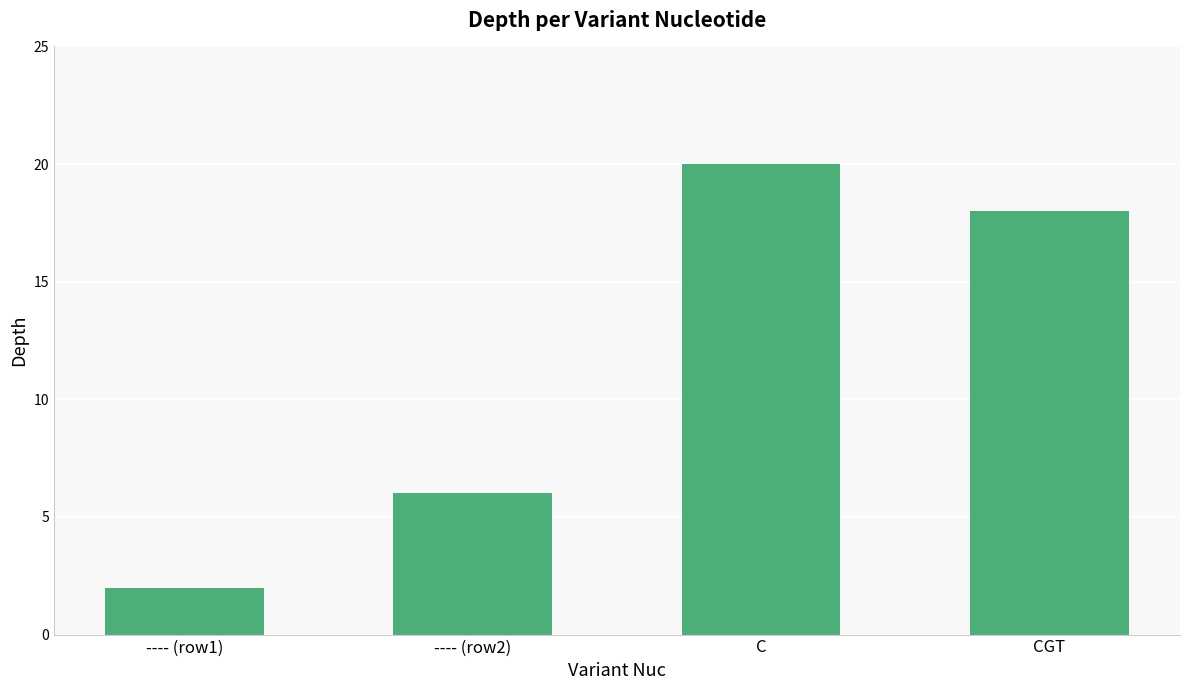

Reading left to right, transcribe all the data shown in this chart.

---- (row1)=2	---- (row2)=6	C=20	CGT=18